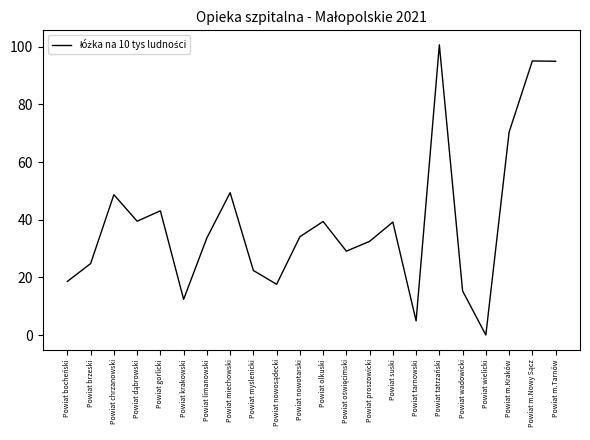

How many lines are shown in the chart?

1